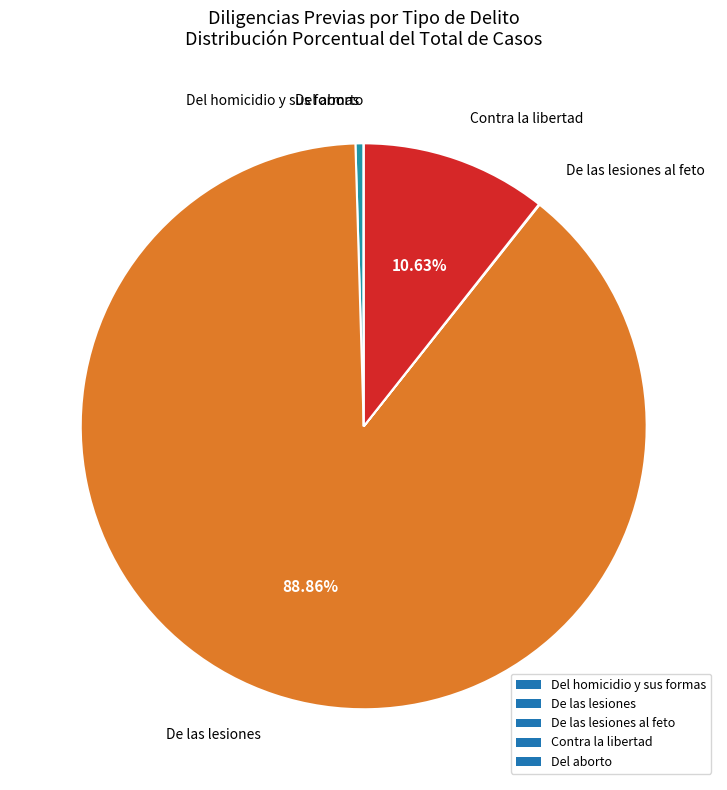

Is Del homicidio y sus formas the majority of the pie?

No